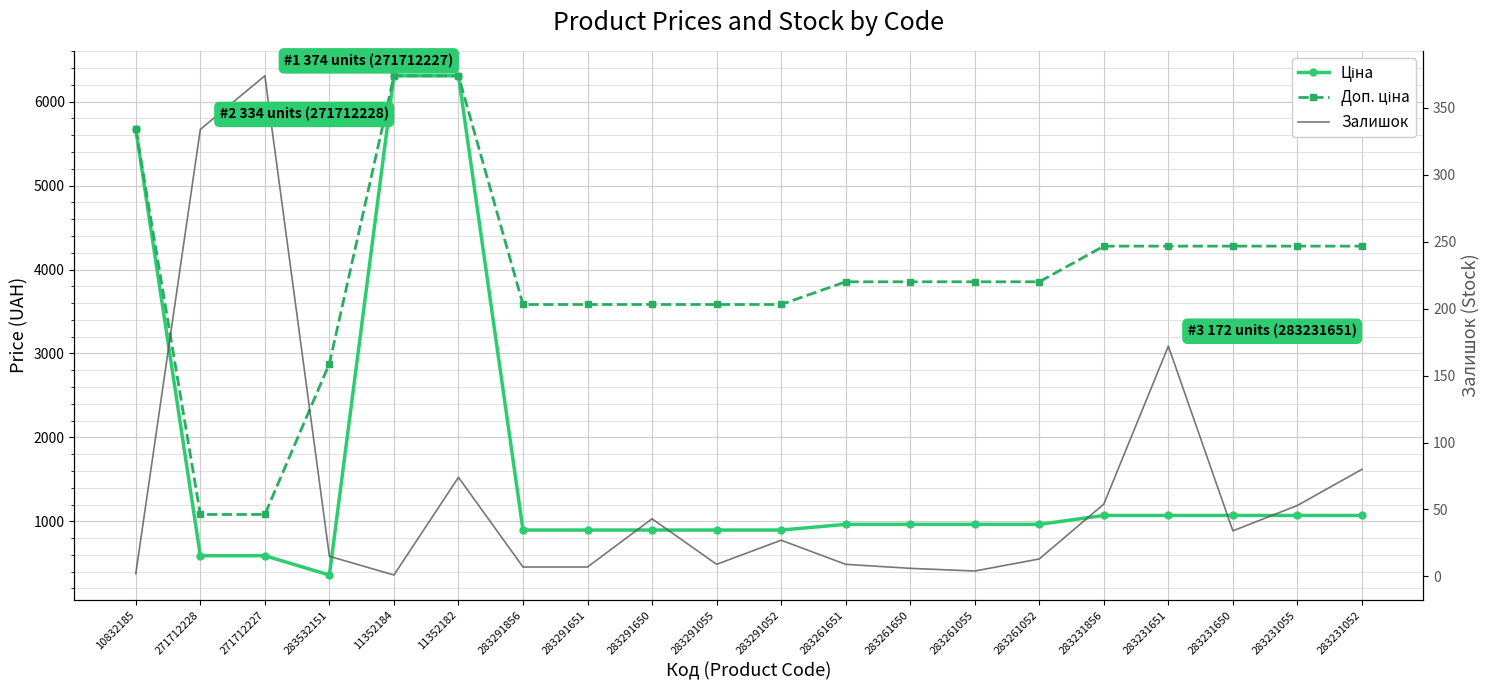

What is the maximum value shown in the chart?

6308.8